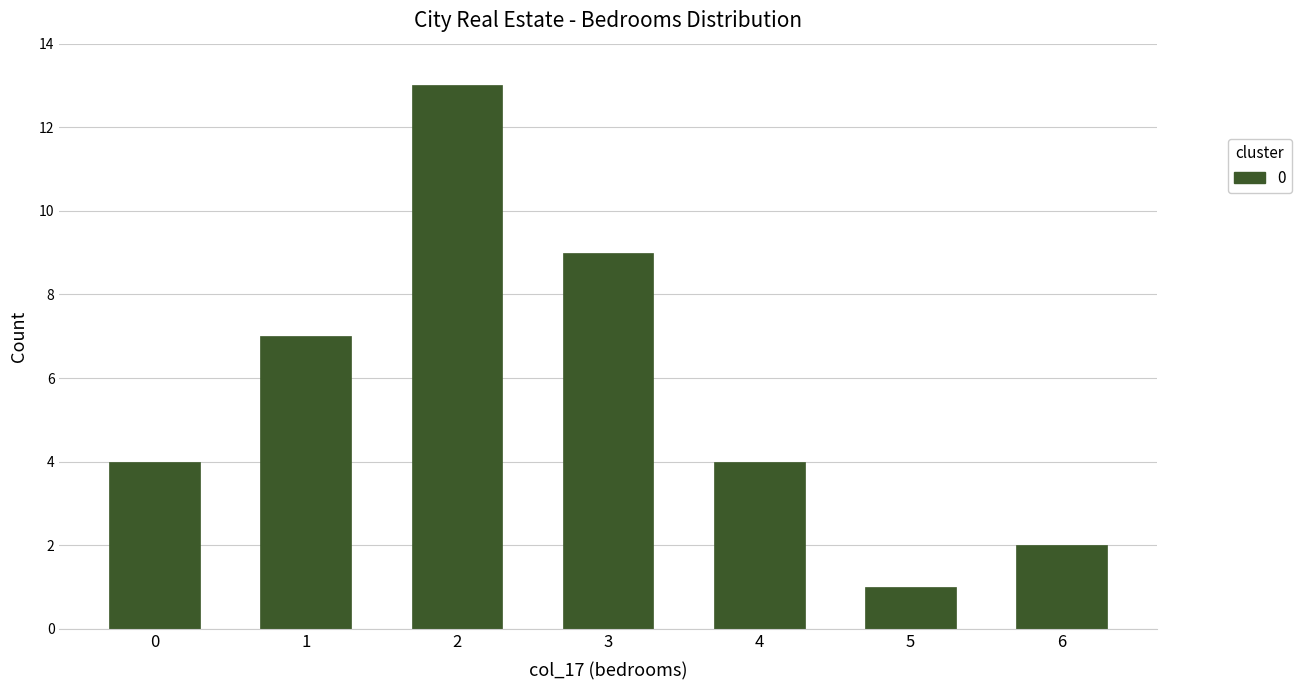

What is the smallest value displayed?

1